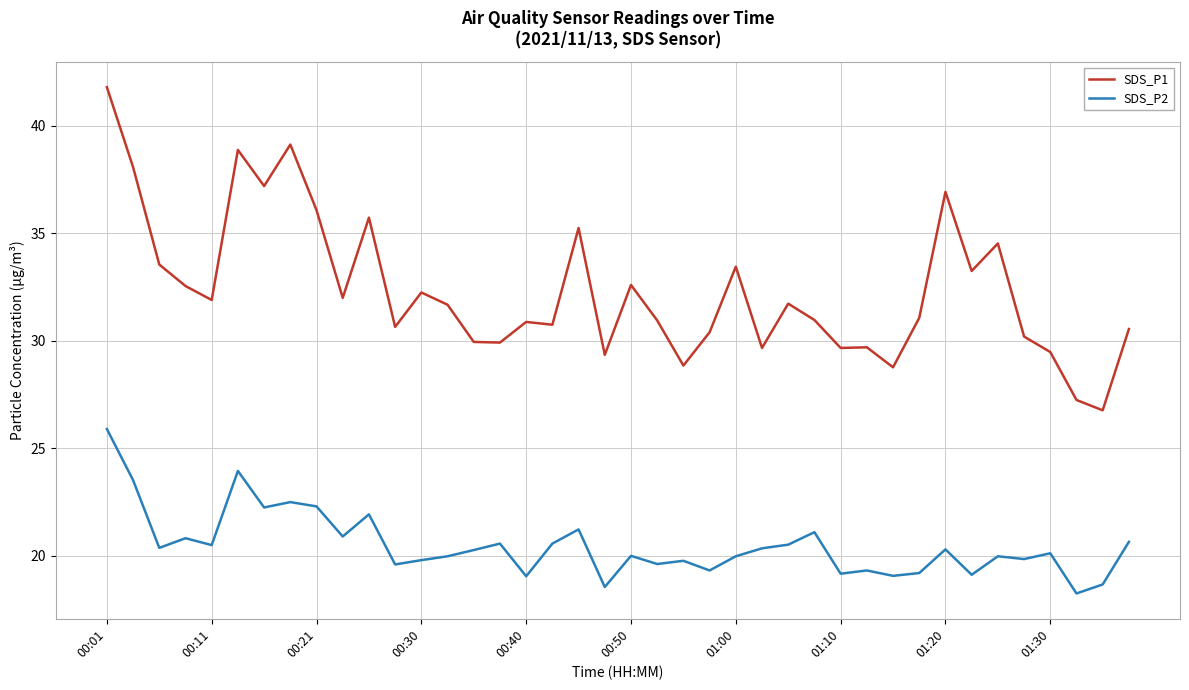

True or false: SDS_P2 and SDS_P1 intersect in this chart.

False